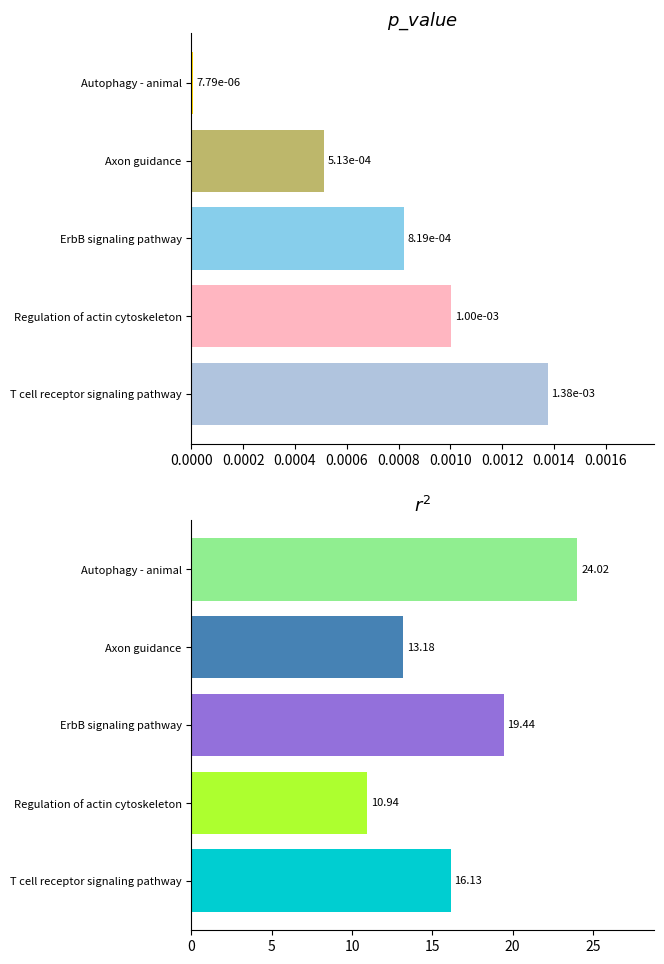

The Test statistic series shows 2.8 at Regulation of actin cytoskeleton. True or false?

False